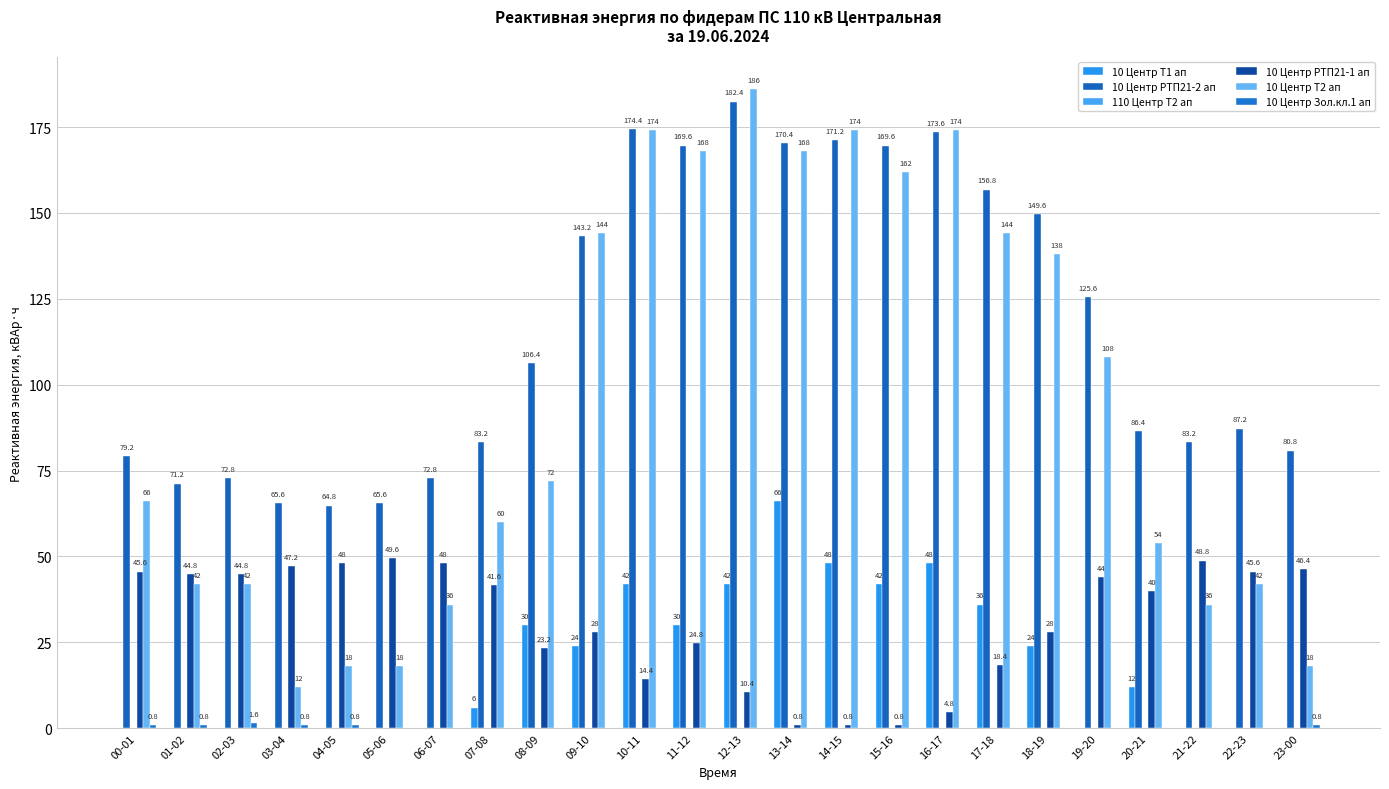

Which category has the highest value across all series?

12-13